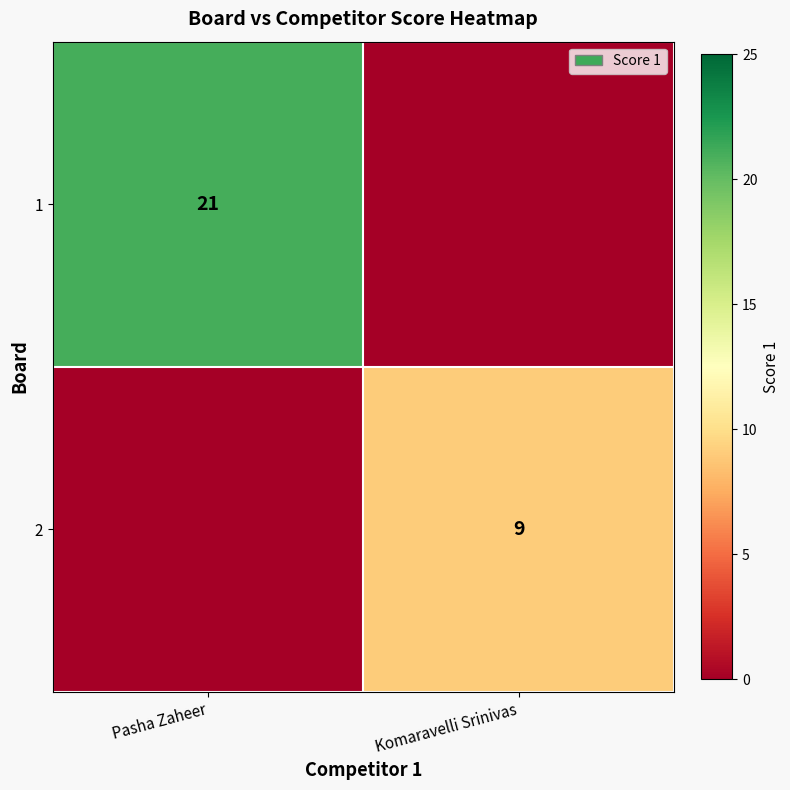

The value of 2 at Komaravelli Srinivas is 9. True or false?

True